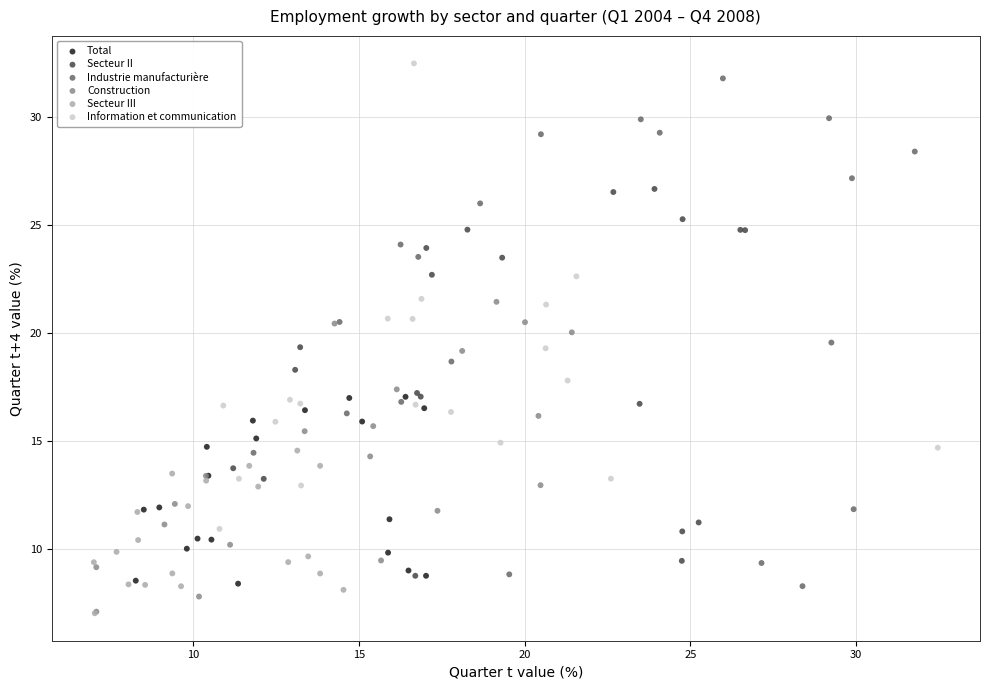

Which series has the widest spread of Y values?

Industrie manufacturière